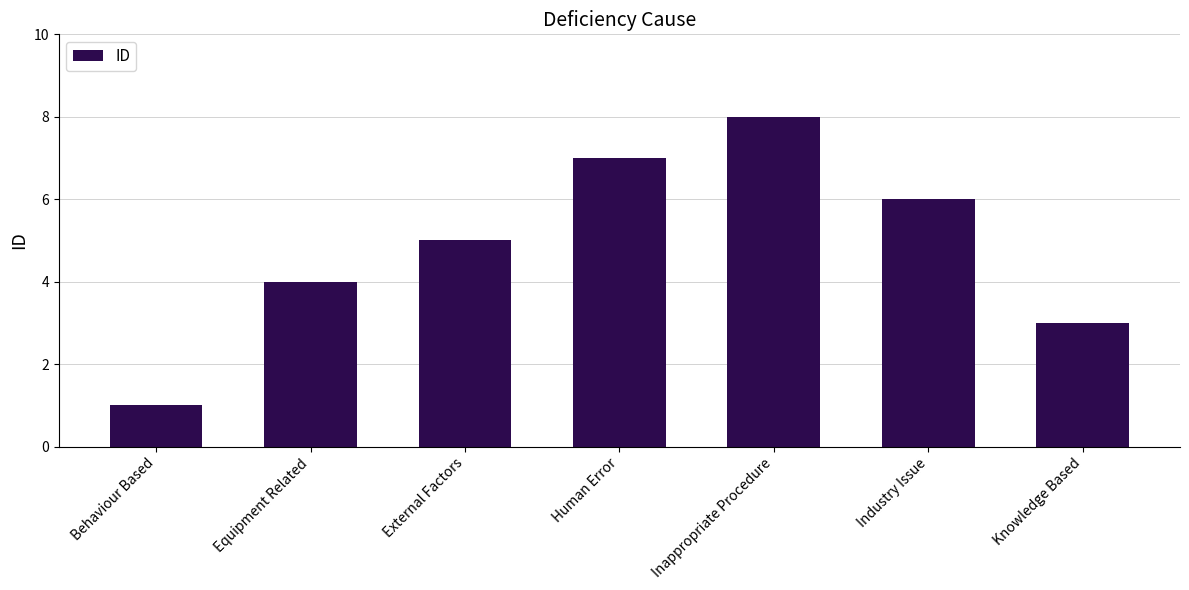

How many values are below 5?

3